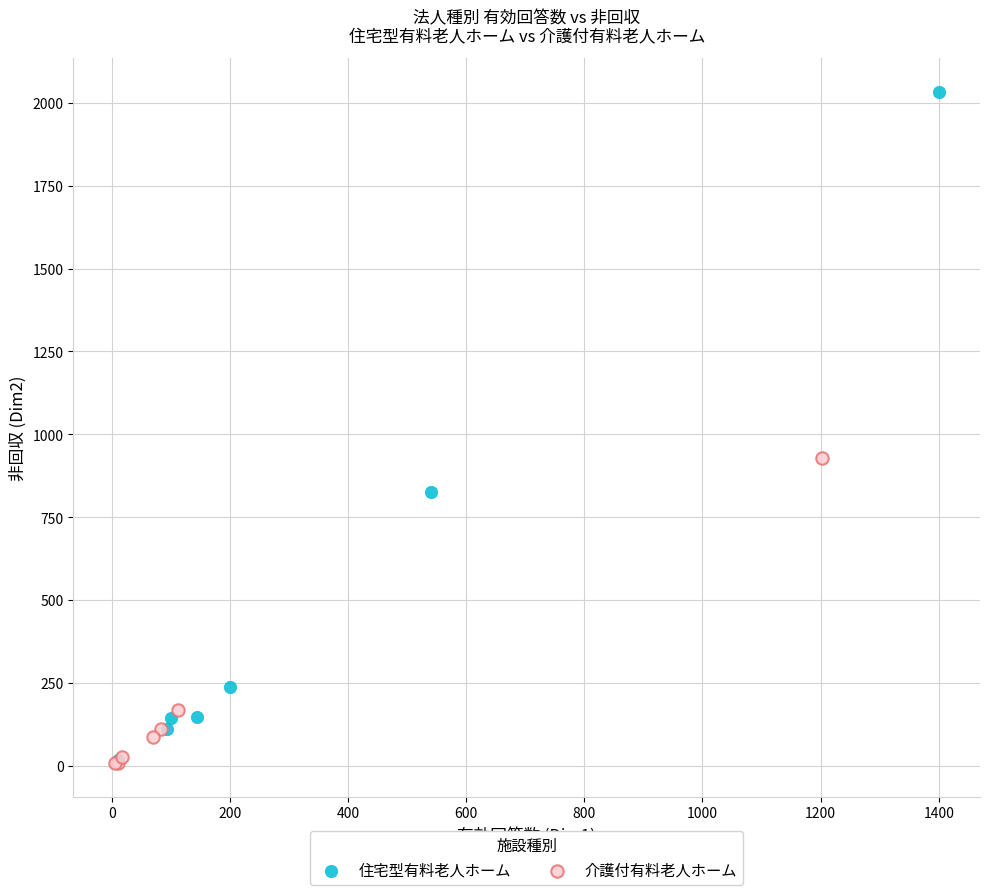

Which series has the widest spread of Y values?

住宅型有料老人ホーム